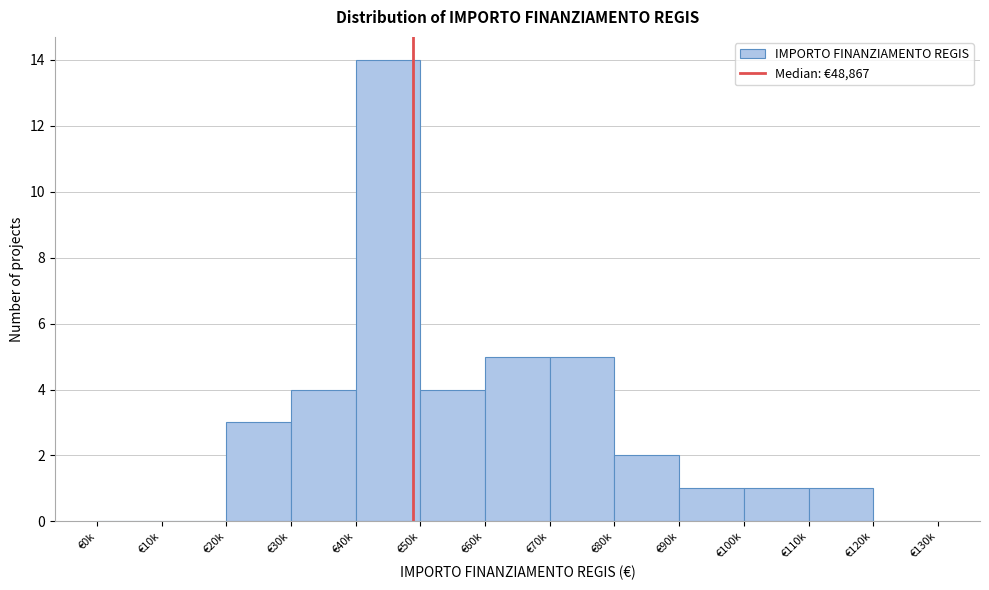

Reading left to right, transcribe all the data shown in this chart.

€0k=0	€10k=0	€20k=3	€30k=4	€40k=14	€50k=4	€60k=5	€70k=5	€80k=2	€90k=1	€100k=1	€110k=1	€120k=0